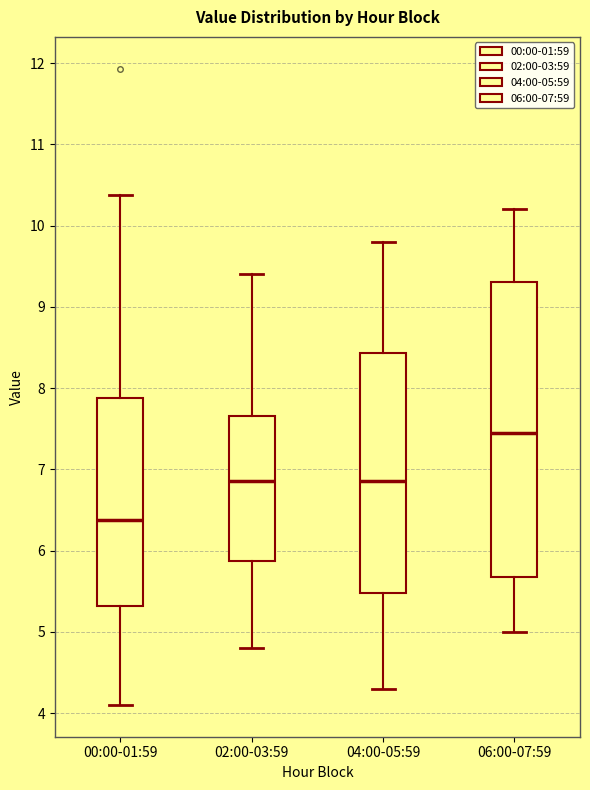

Where does the upper whisker of the box for 06:00-07:59 end on the y-axis? The values are not printed on the chart, so give them approximately, as read against the axis.

10.2